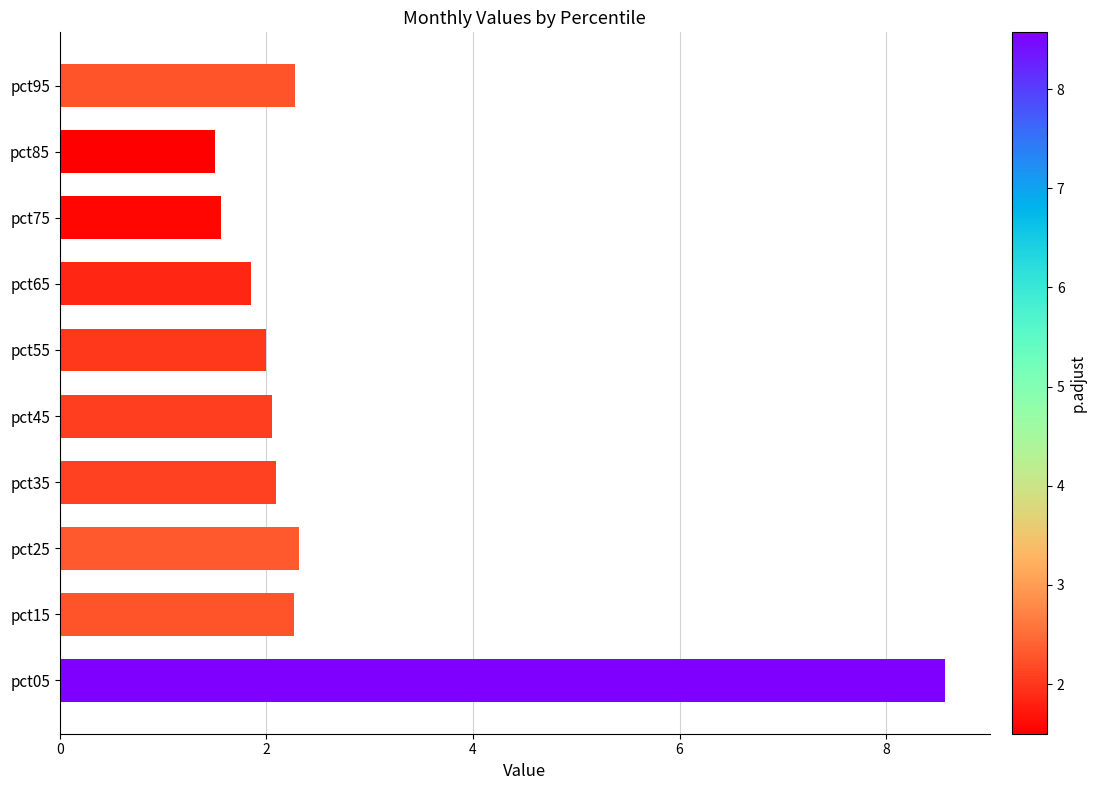

How many series are shown in this chart?

1